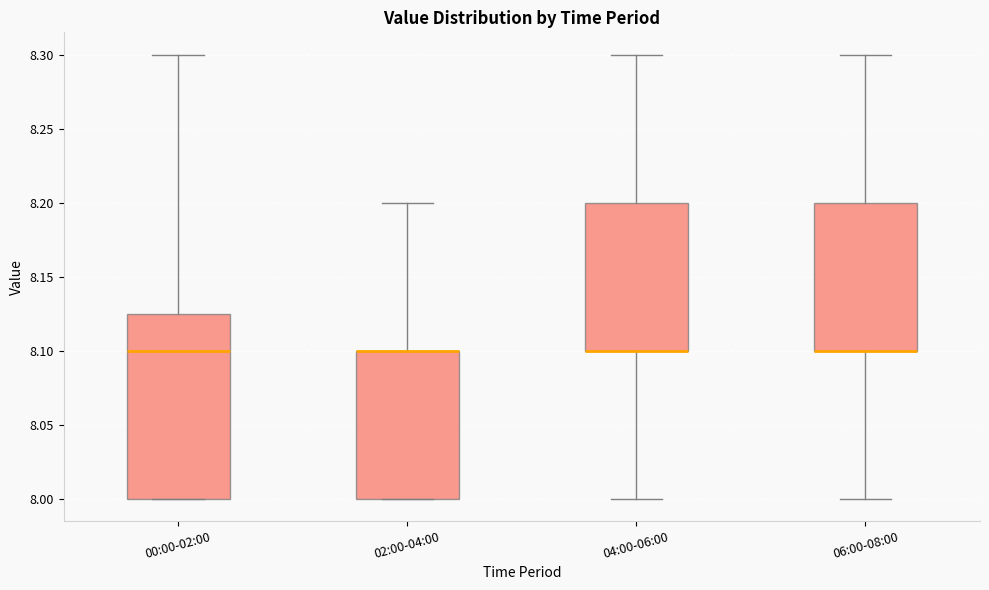

Reading left to right, transcribe this box plot: for each box, give where its median line is, the range the box spans, and where its two whiskers end, as read against the y-axis. The values are not printed on the chart, so give them approximately, as read against the axis.

00:00-02:00: median 8.100, box 8.000 to 8.125, whiskers 8.000 to 8.300
02:00-04:00: median 8.100 (drawn on the box's upper edge), box 8.000 to 8.100, whiskers 8.000 to 8.200
04:00-06:00: median 8.100 (drawn on the box's lower edge), box 8.100 to 8.200, whiskers 8.000 to 8.300
06:00-08:00: median 8.100 (drawn on the box's lower edge), box 8.100 to 8.200, whiskers 8.000 to 8.300